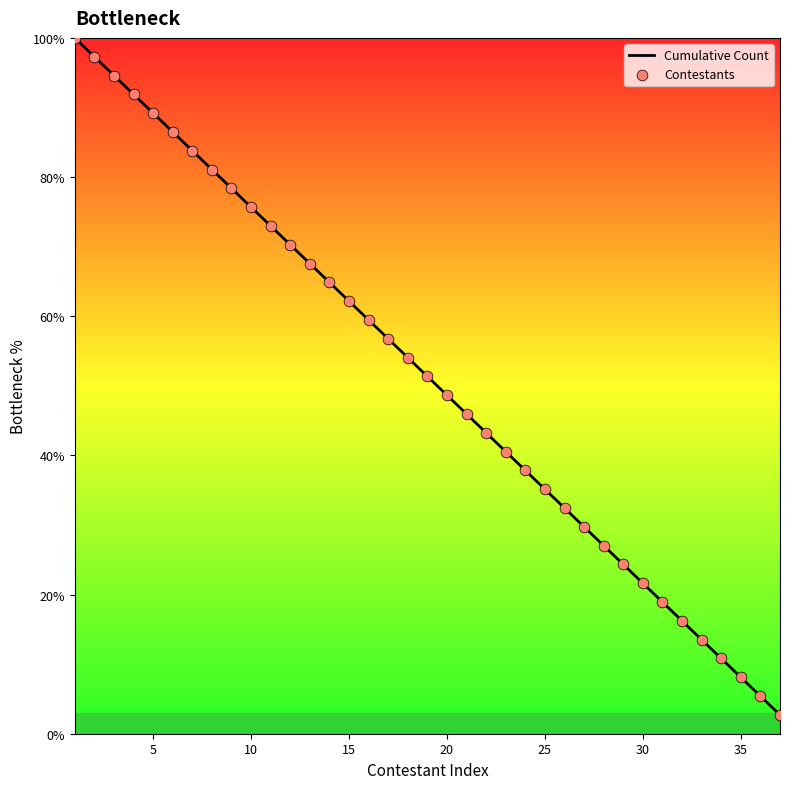

What is the smallest value displayed?

2.7